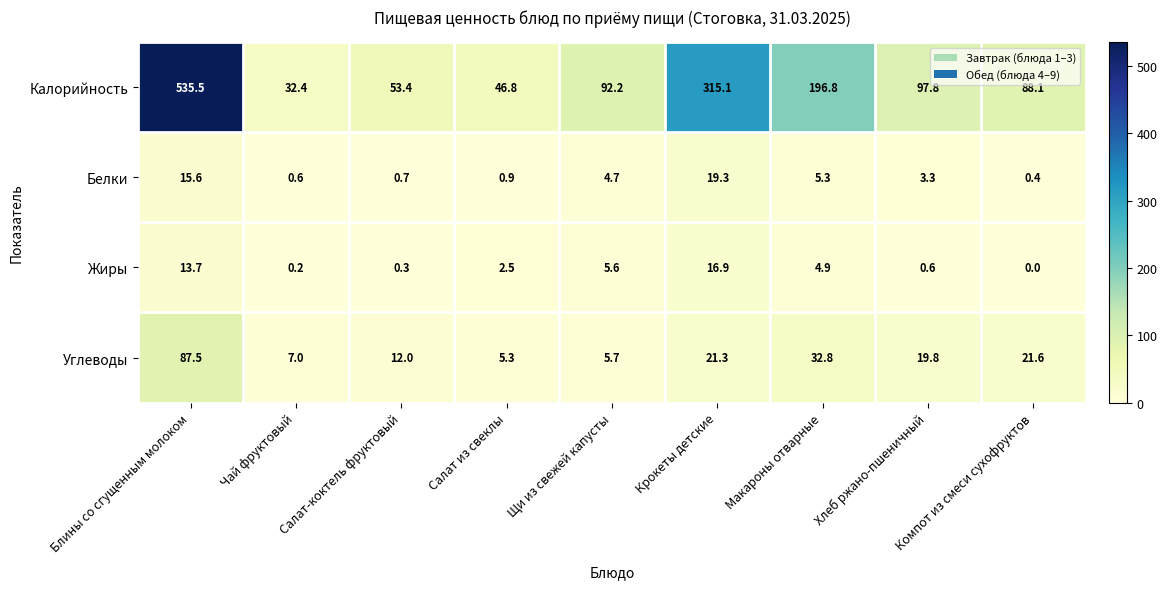

Rank the series by their maximum value, from highest to lowest.

Калорийность, Углеводы, Белки, Жиры